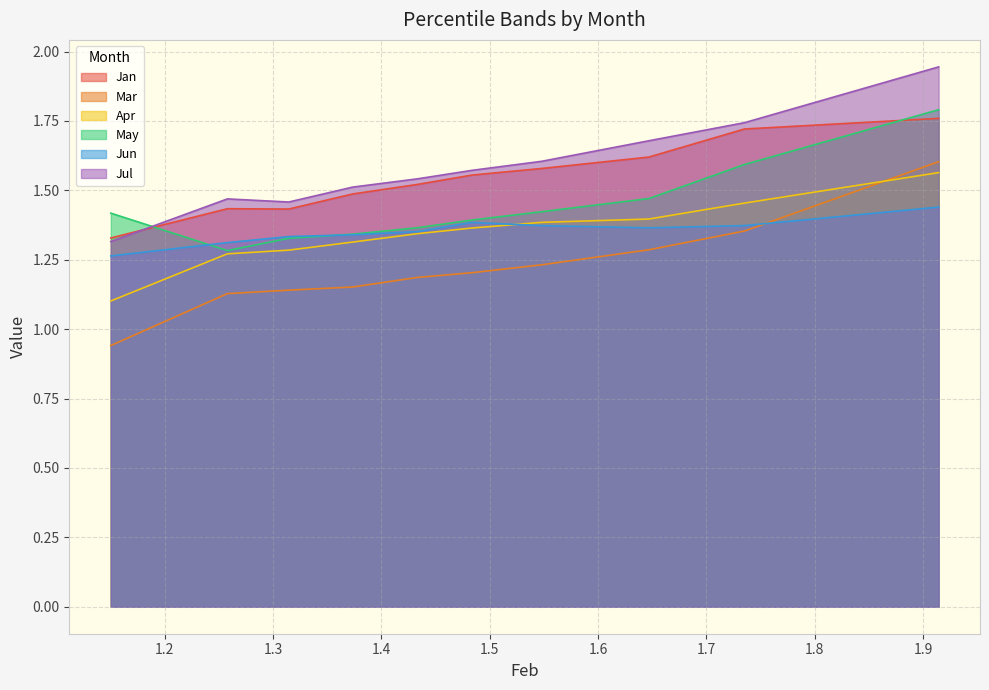

At how many categories does at least one series exceed 1?

10